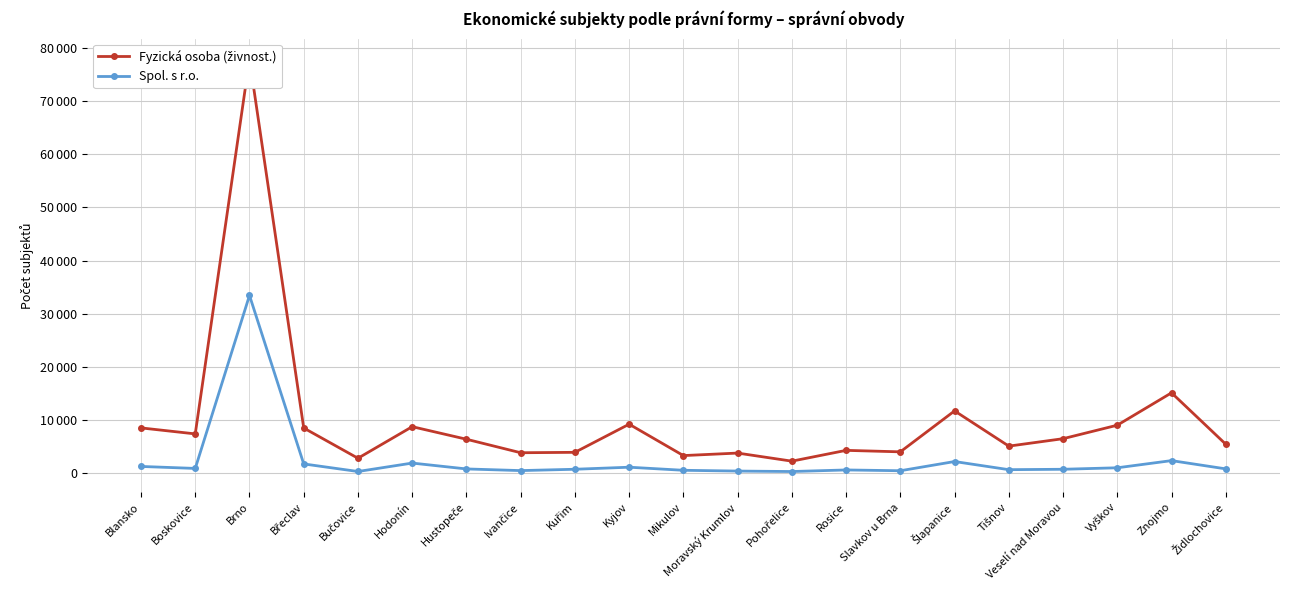

Which series has the widest spread of values?

Fyzická osoba (živnost.)